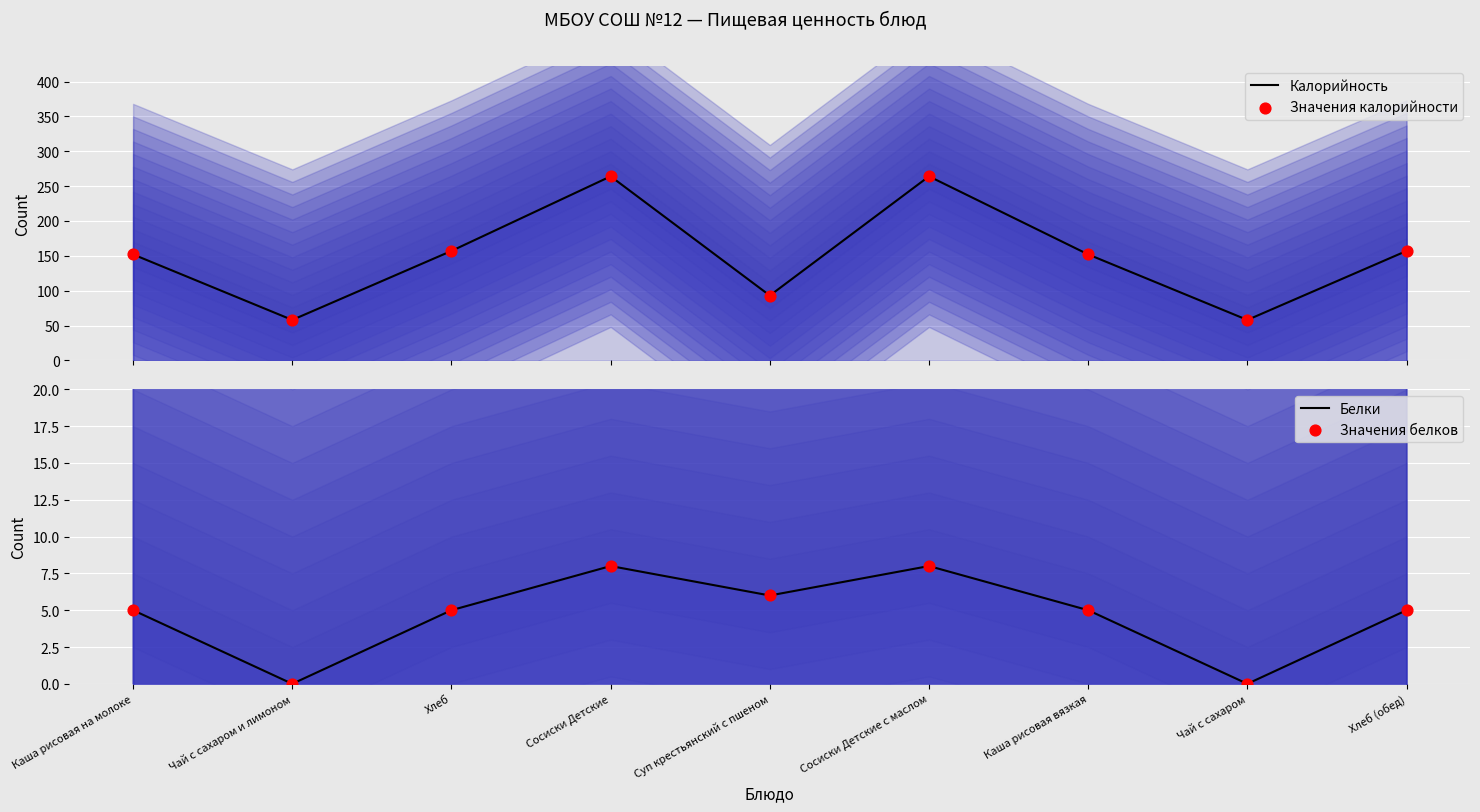

Which series has the largest Y range (max minus min)?

Калорийность